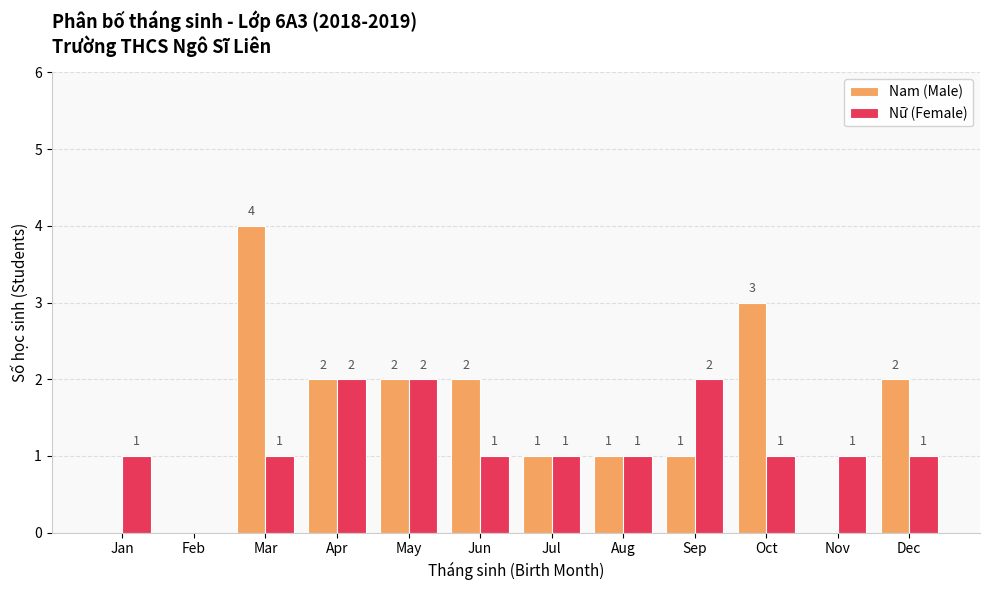

Which series has the largest total across all categories?

Nam (Male)